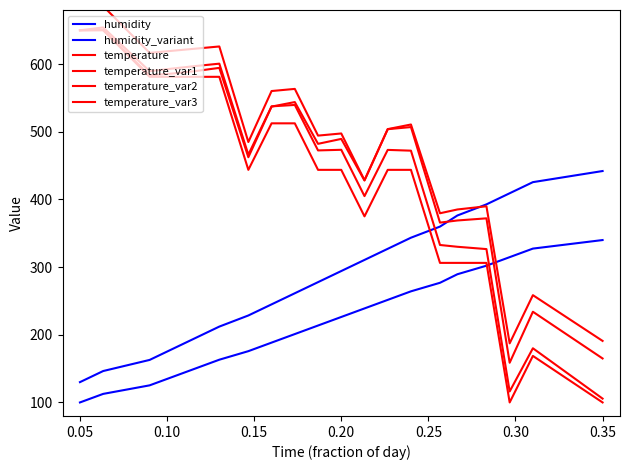

How many lines are shown in the chart?

6